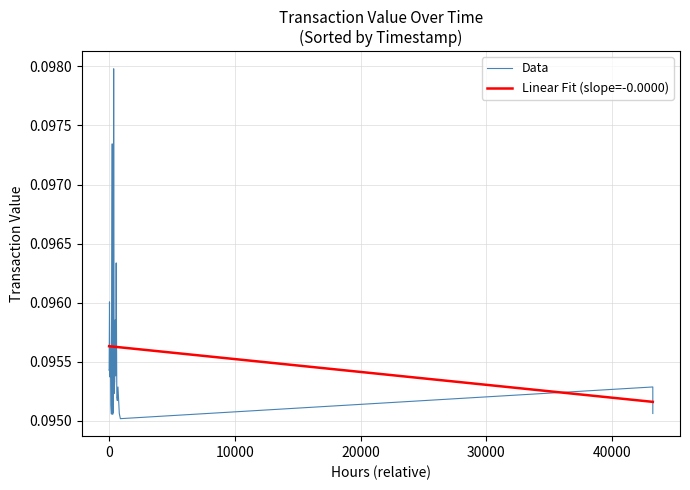

Which series has the widest spread of values?

Data